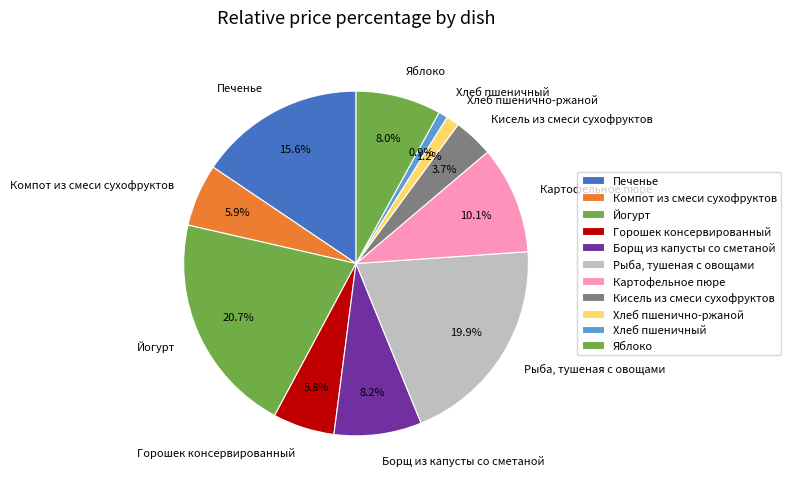

To the nearest percent, what is the average slice percentage?

9%